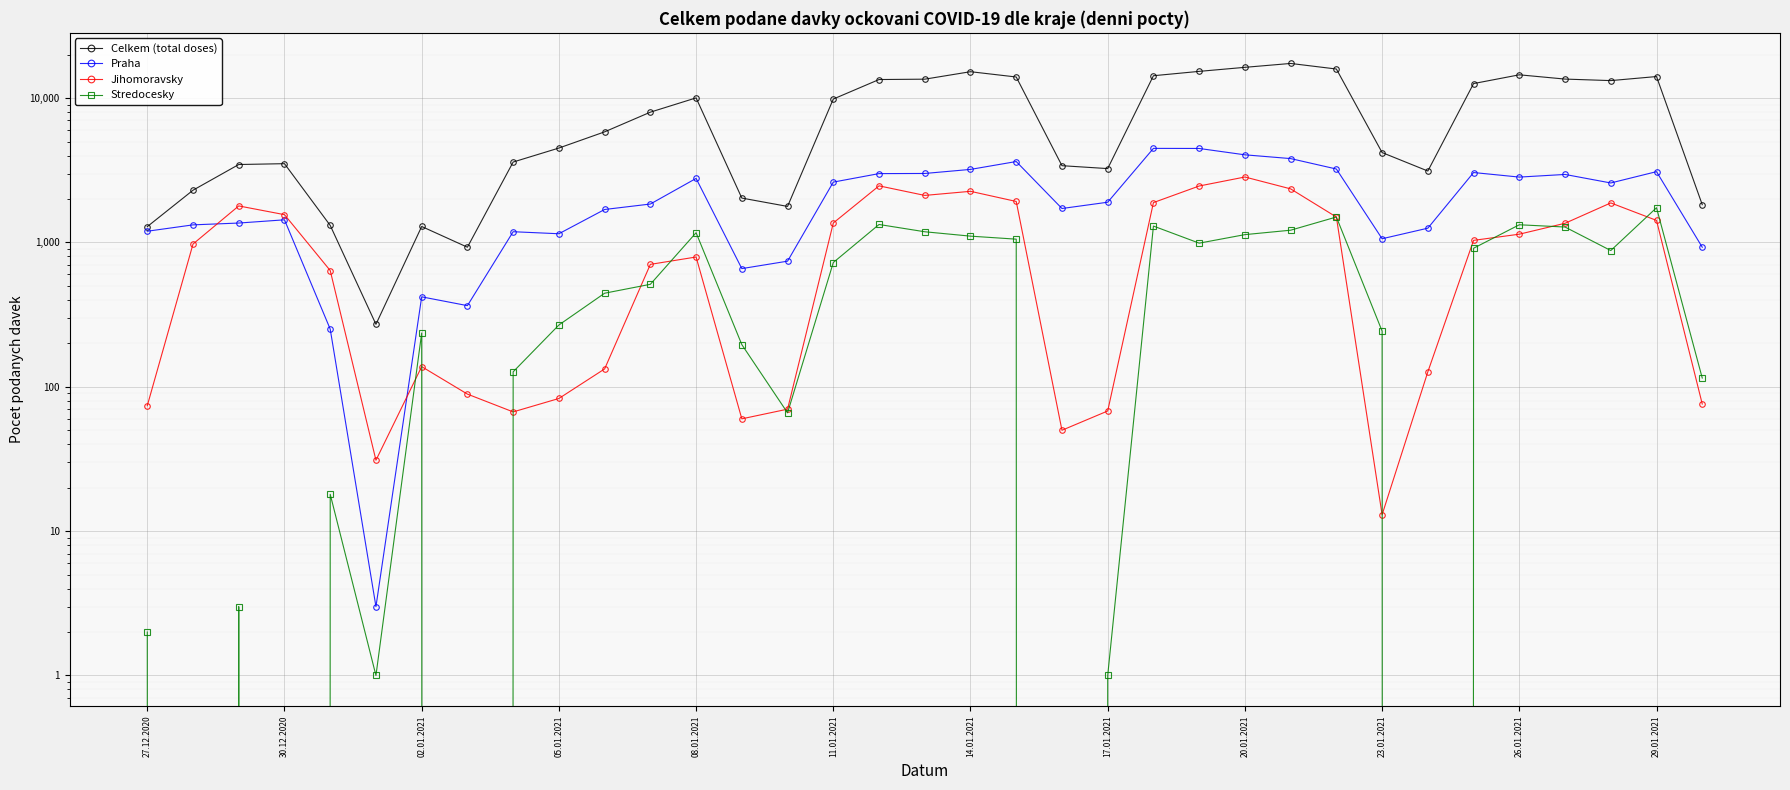

True or false: Jihomoravsky and Celkem (total doses) cross at least once.

False